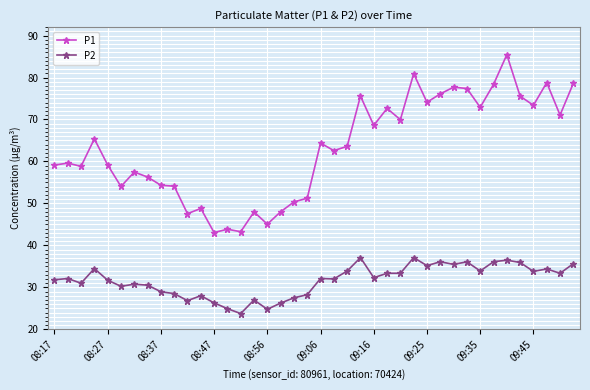

What is the minimum value shown in the chart?

23.8